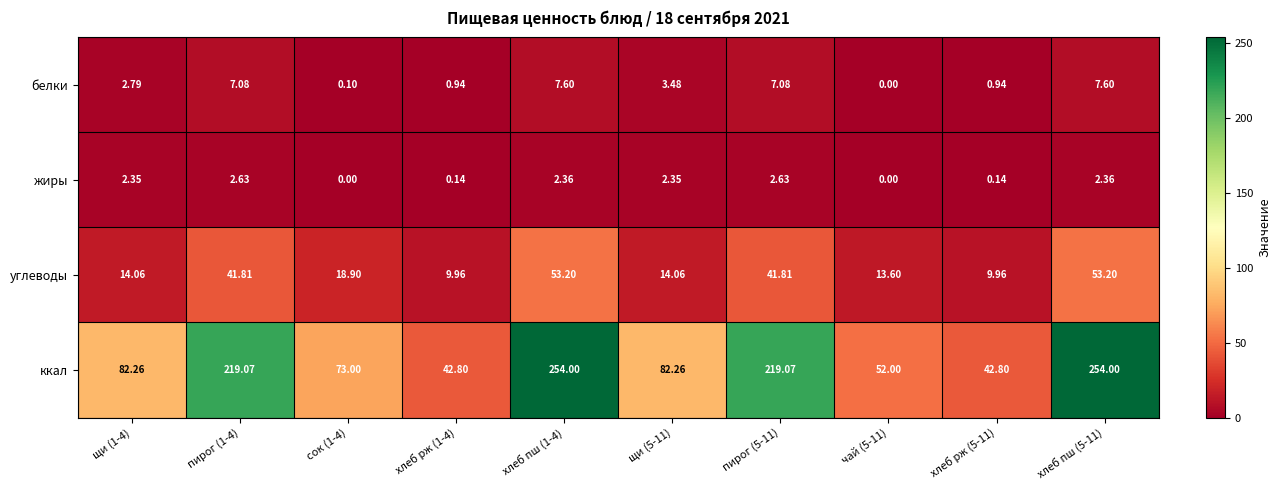

Which series has the largest total across all categories?

ккал